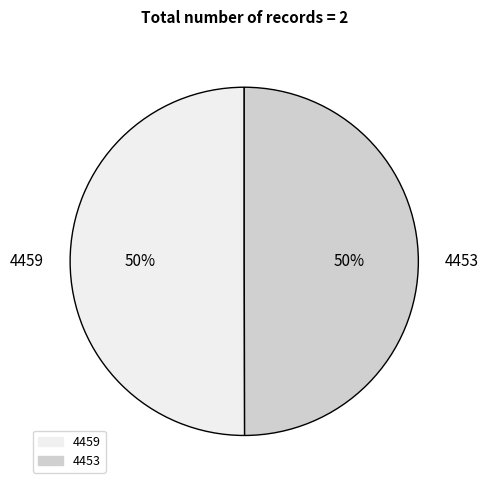

To the nearest percent, what percentage of the pie is 4459?

50%